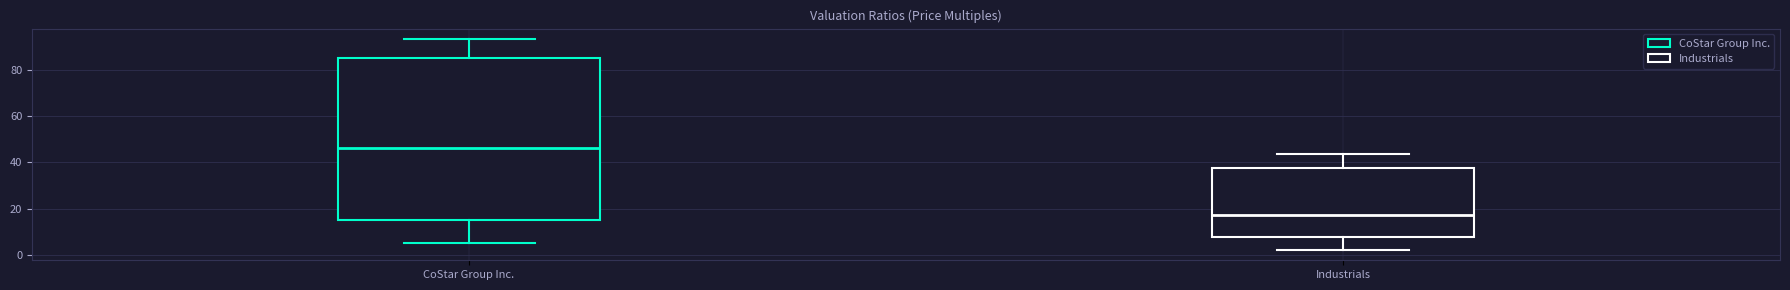

Reading left to right, transcribe this box plot: for each box, give where its median line is, the range the box spans, and where its two whiskers end, as read against the y-axis. The values are not printed on the chart, so give them approximately, as read against the axis.

CoStar Group Inc.: median 46, box 16 to 84, whiskers 6 to 94
Industrials: median 18, box 8 to 38, whiskers 2 to 44